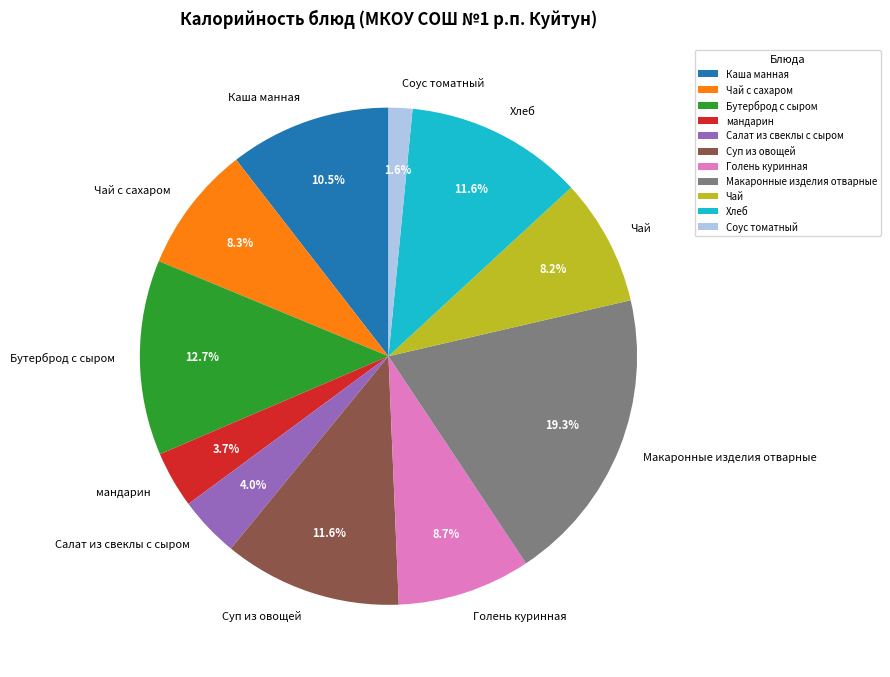

To the nearest percent, what portion does Салат из свеклы с сыром represent?

4%